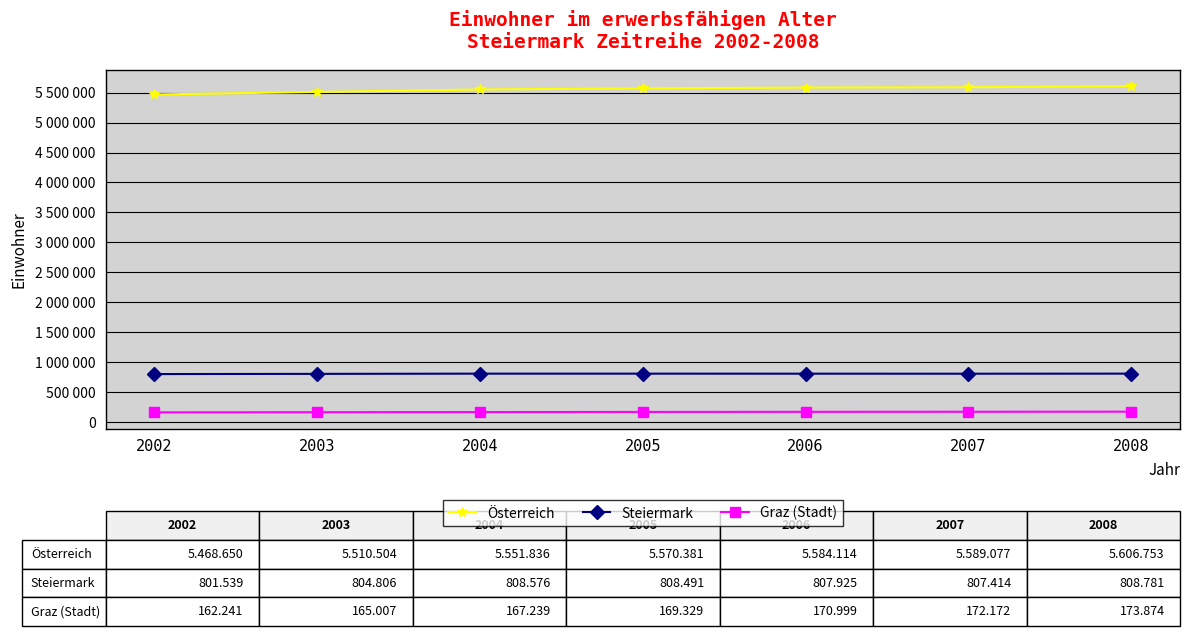

Between 2004 and 2008, which series saw the biggest shift?

Österreich